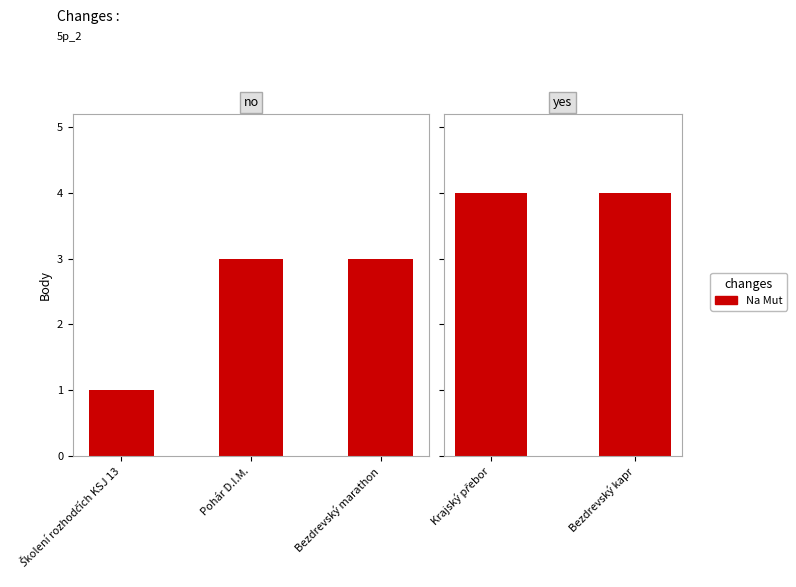

What is the label of the 2nd bar from the left?

Pohár D.I.M.